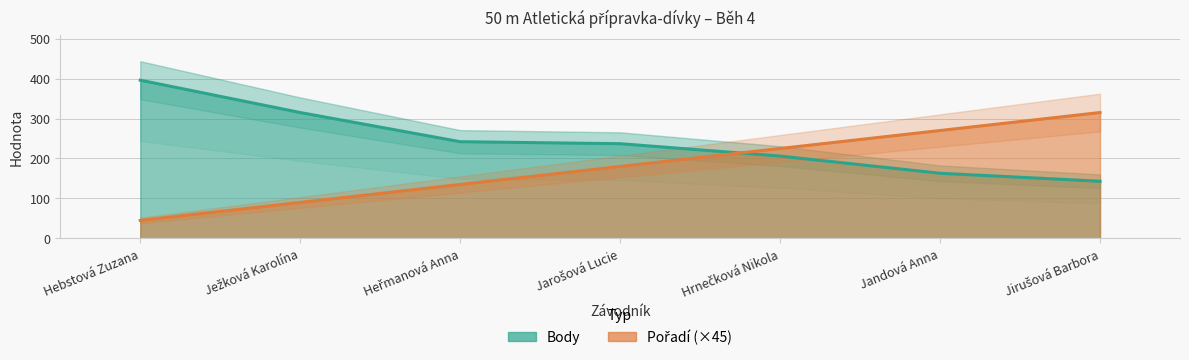

The value of Body at Jarošová Lucie is 395. True or false?

False